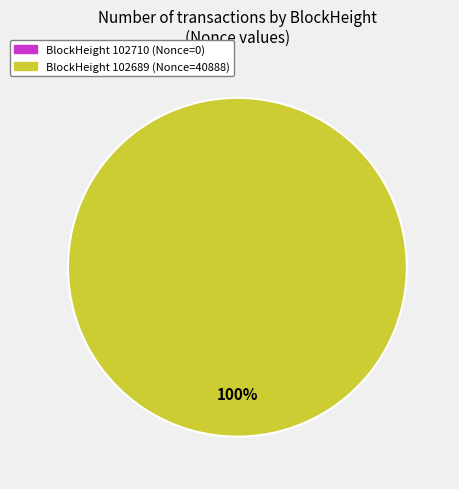

Is there a majority slice in this chart?

Yes